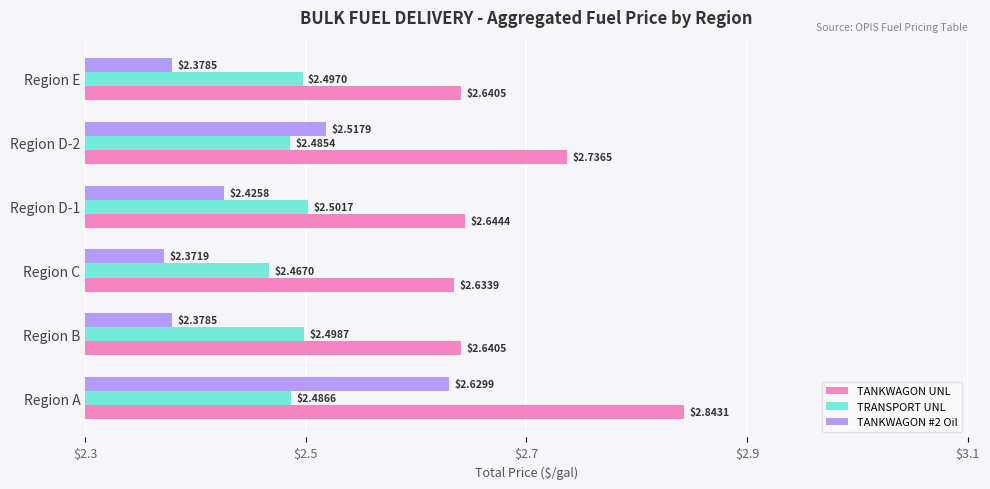

Which series has the widest spread of values?

TANKWAGON #2 Oil